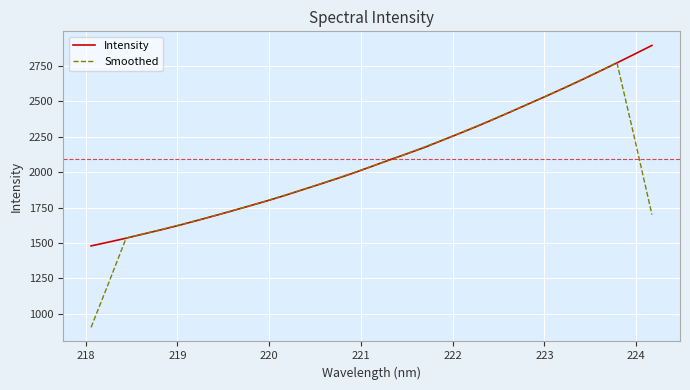

What is the greatest value displayed?

2895.0